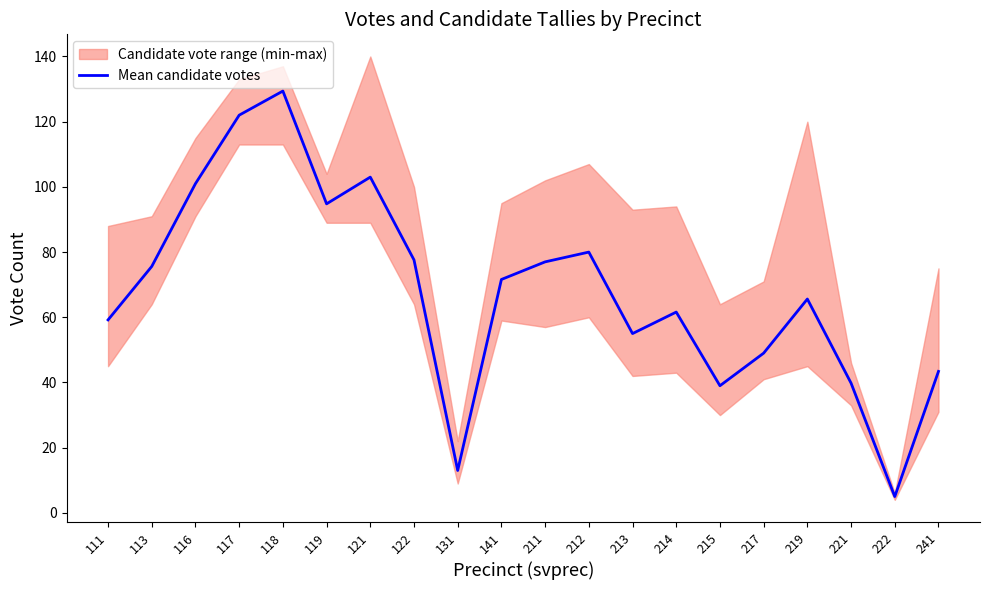

The value at 117 is 122.0. True or false?

True